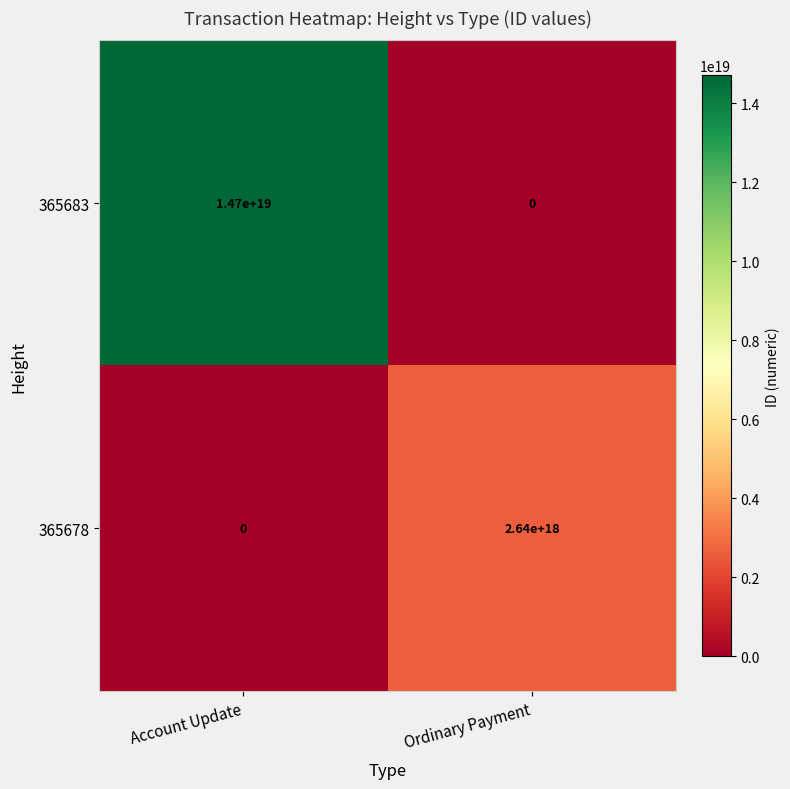

The value of 365678 at Account Update is 0. True or false?

True